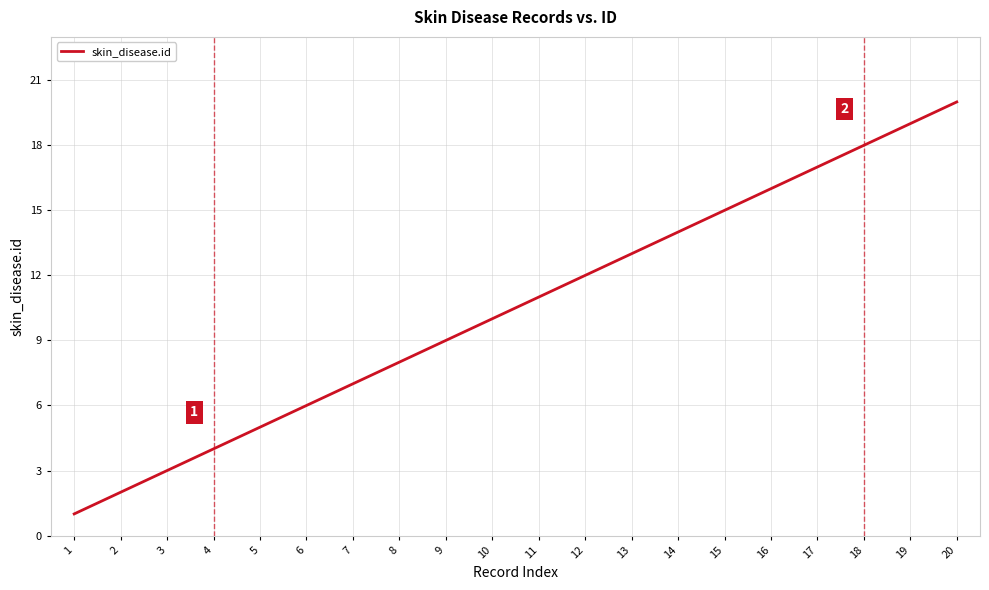

Approximately how many times larger is the value at 5 compared to 19?

0.3